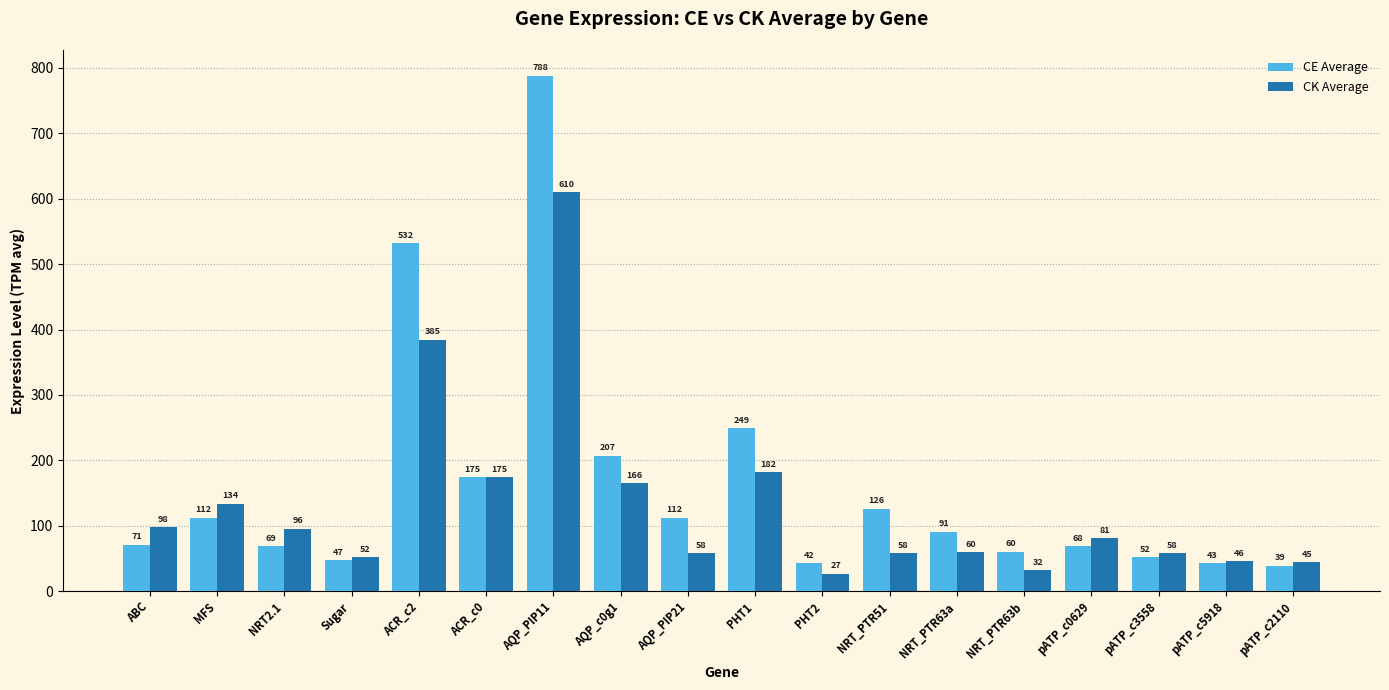

What is the difference between the maximum and minimum values in the CE Average series?

749.0